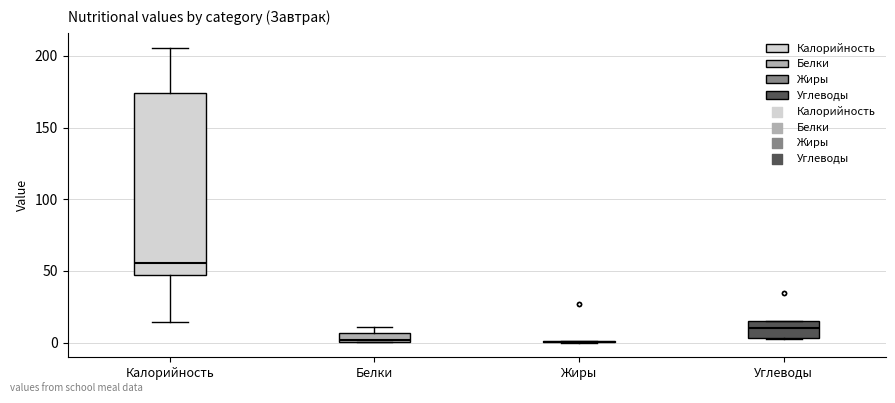

Where does the lower whisker of the box for Калорийность end on the y-axis? The values are not printed on the chart, so give them approximately, as read against the axis.

15